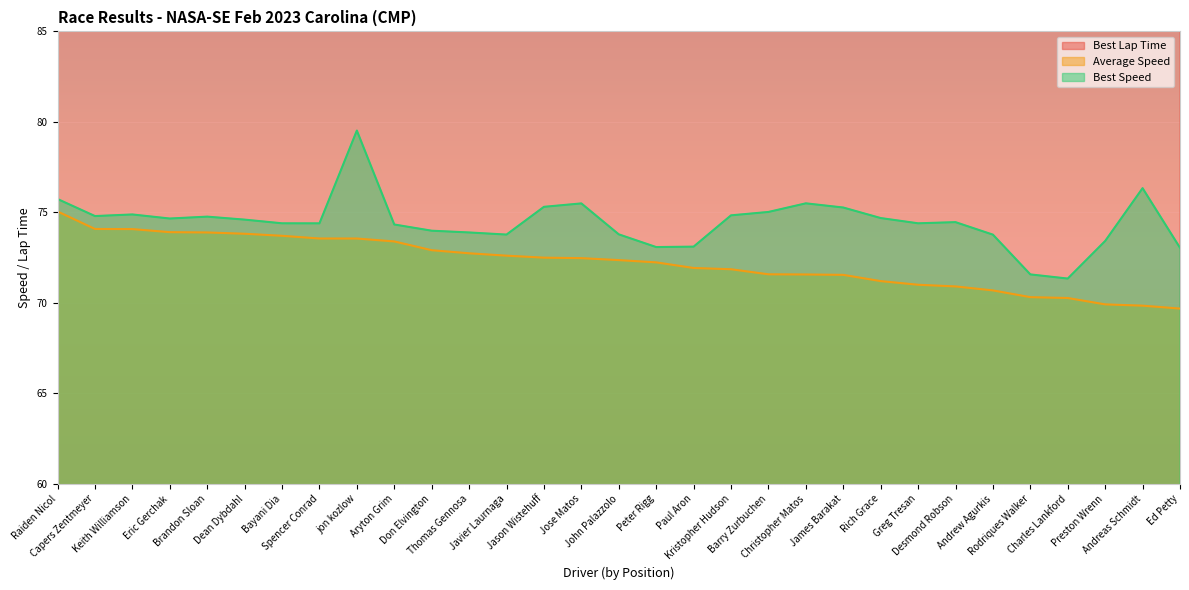

What is the average value of the Average Speed series?

72.2